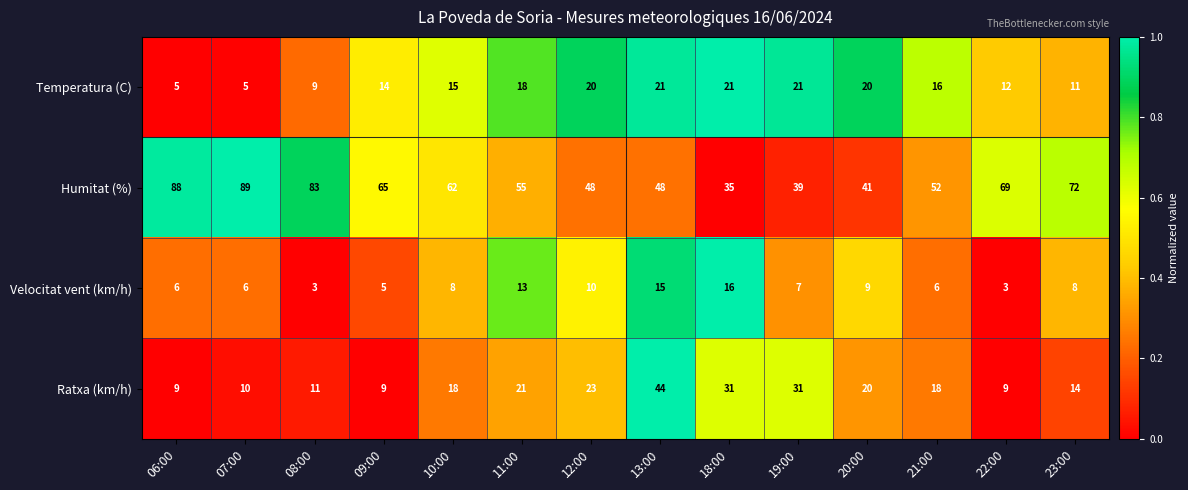

The value of Ratxa (km/h) at 11:00 is 21. True or false?

True